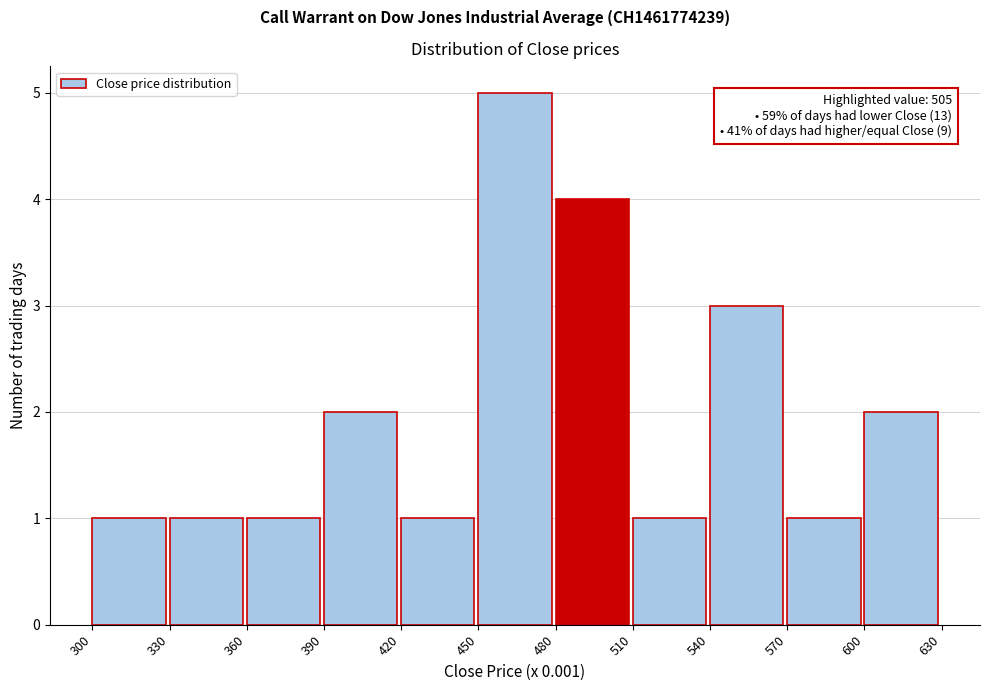

Over which range of the x-axis is the bar tallest?

450 to 480